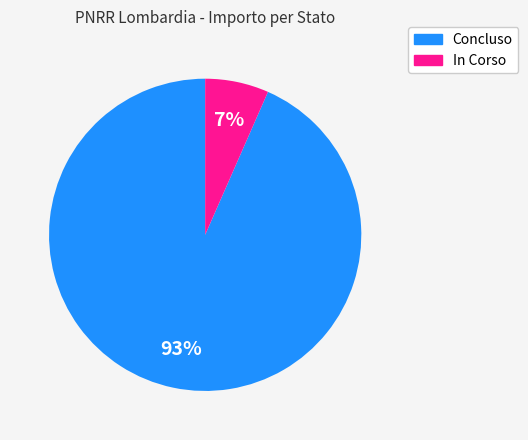

Between In Corso and Concluso, which is larger?

Concluso